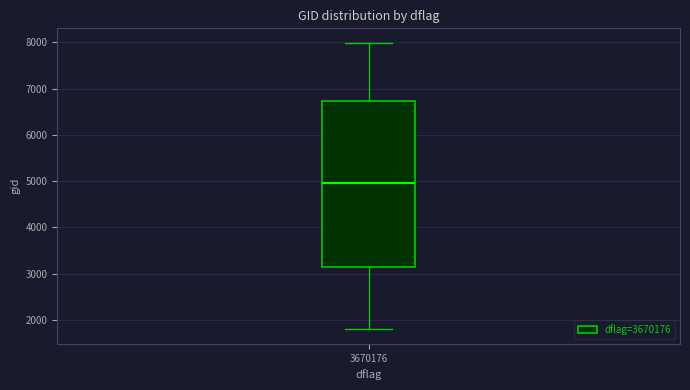

Read this box plot against the y-axis: the position of the median line, the range covered by the box, and the ends of both whiskers. The values are not printed on the chart, so give them approximately, as read against the axis.

median 4900, box 3100 to 6700, whiskers 1800 to 8000